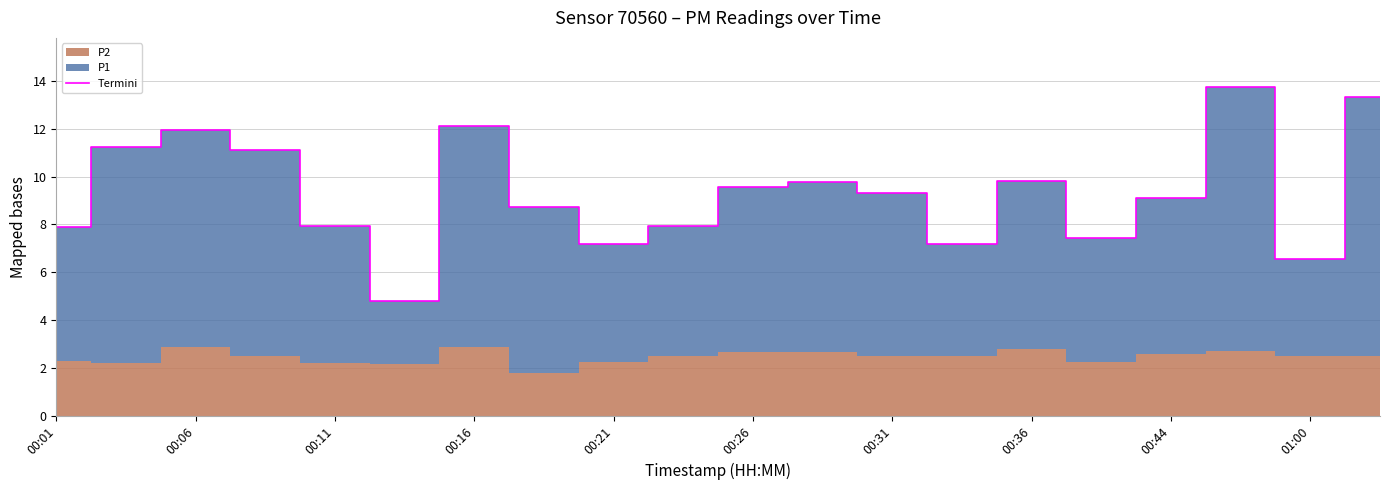

Is it true that Termini equals 9.8 at 00:36?

True